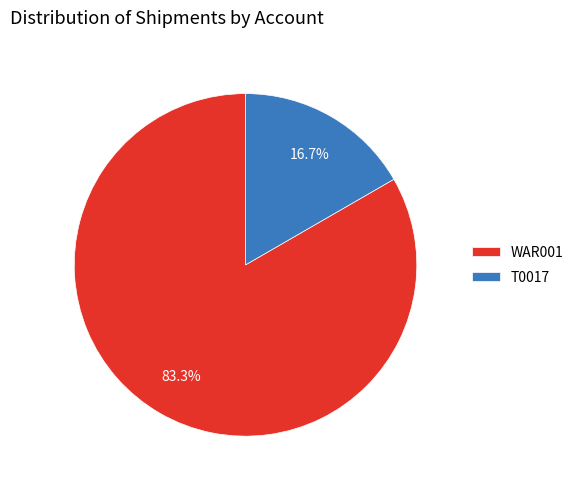

To the nearest percent, what portion does T0017 represent?

17%